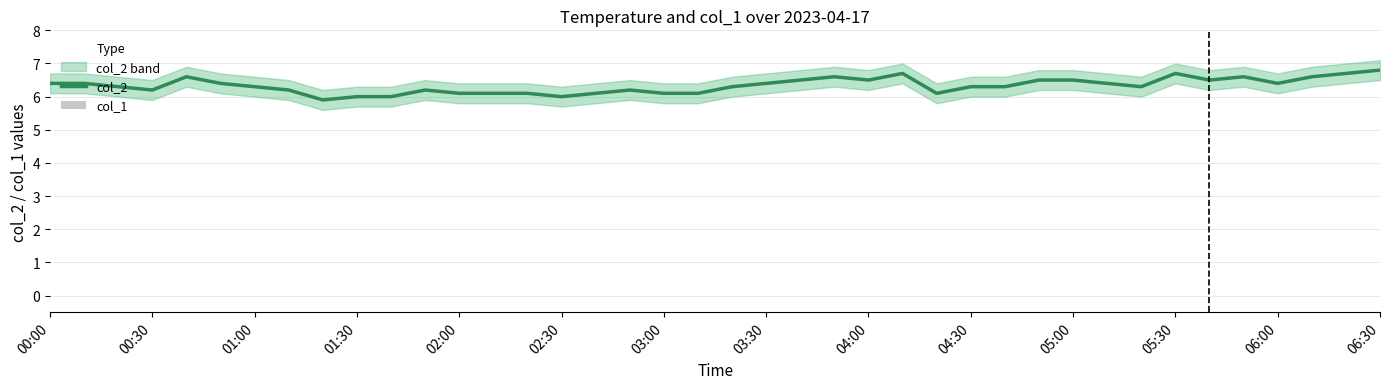

Which category has the lowest value across all series?

00:00